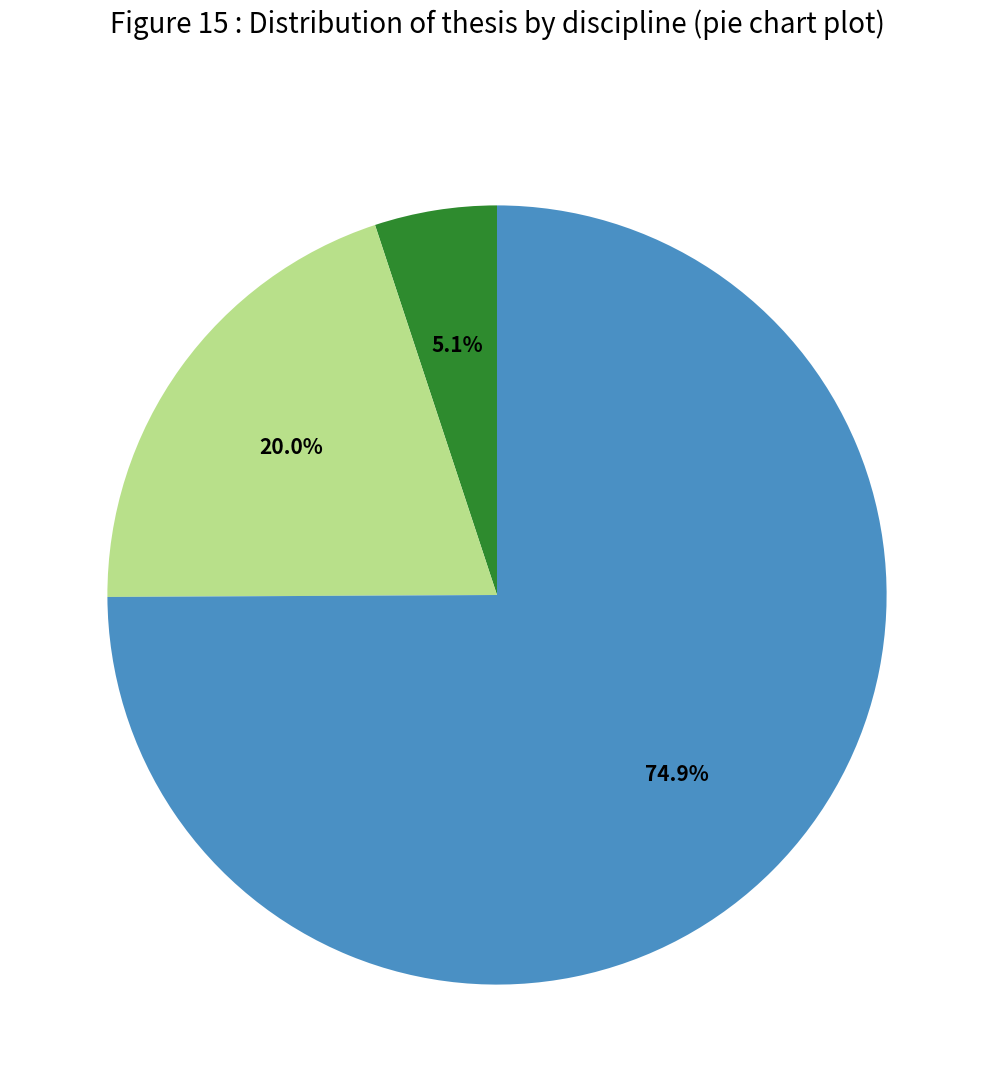

How many segments does this pie chart have?

3